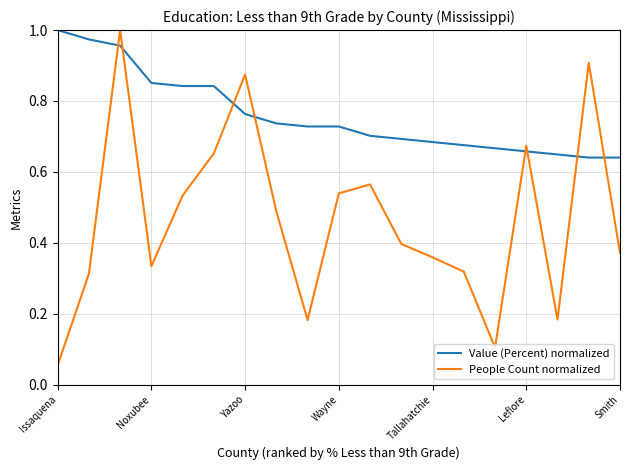

True or false: People Count normalized and Value (Percent) normalized cross at least once.

True